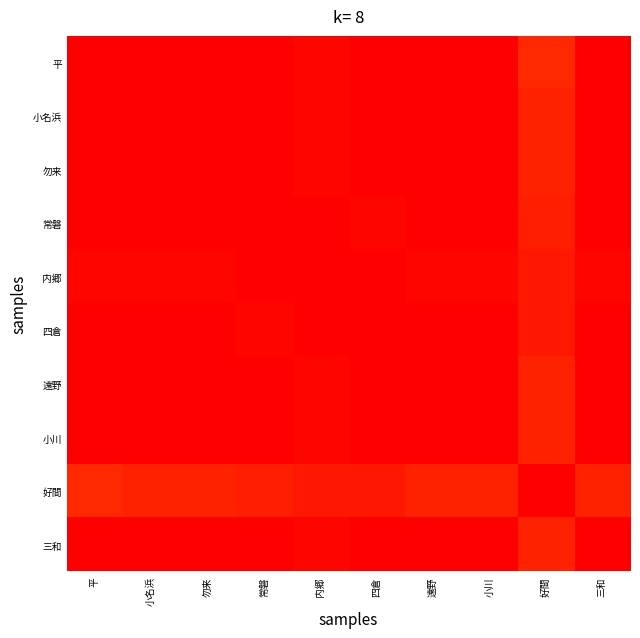

How many series are shown in this chart?

10